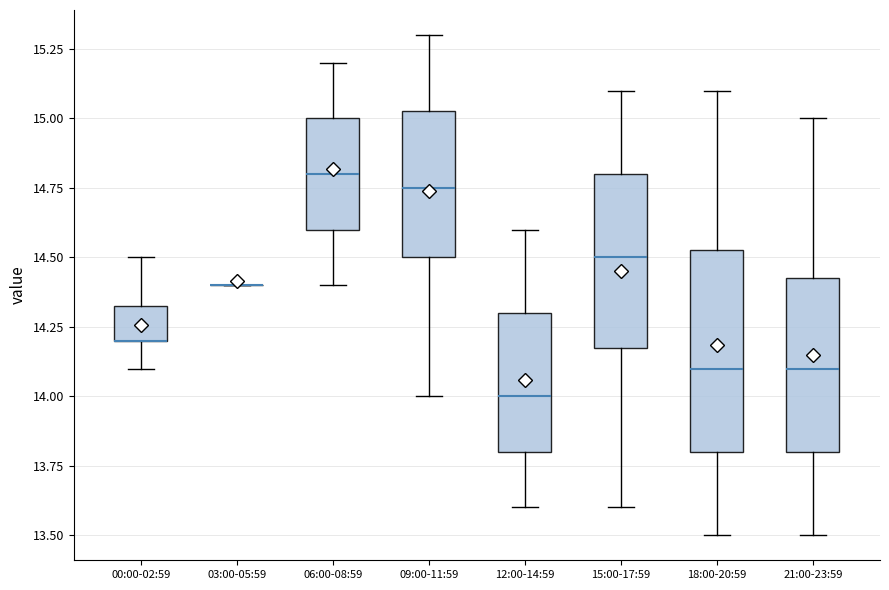

Reading left to right, transcribe this box plot: for each box, give where its median line is, the range the box spans, and where its two whiskers end, as read against the y-axis. The values are not printed on the chart, so give them approximately, as read against the axis.

00:00-02:59: median 14.20 (drawn on the box's lower edge), box 14.20 to 14.35, whiskers 14.10 to 14.50
03:00-05:59: box collapsed to a line at 14.40, whiskers 14.40 to 14.40
06:00-08:59: median 14.80, box 14.60 to 15.00, whiskers 14.40 to 15.20
09:00-11:59: median 14.75, box 14.50 to 15.05, whiskers 14.00 to 15.30
12:00-14:59: median 14.00, box 13.80 to 14.30, whiskers 13.60 to 14.60
15:00-17:59: median 14.50, box 14.20 to 14.80, whiskers 13.60 to 15.10
18:00-20:59: median 14.10, box 13.80 to 14.55, whiskers 13.50 to 15.10
21:00-23:59: median 14.10, box 13.80 to 14.45, whiskers 13.50 to 15.00